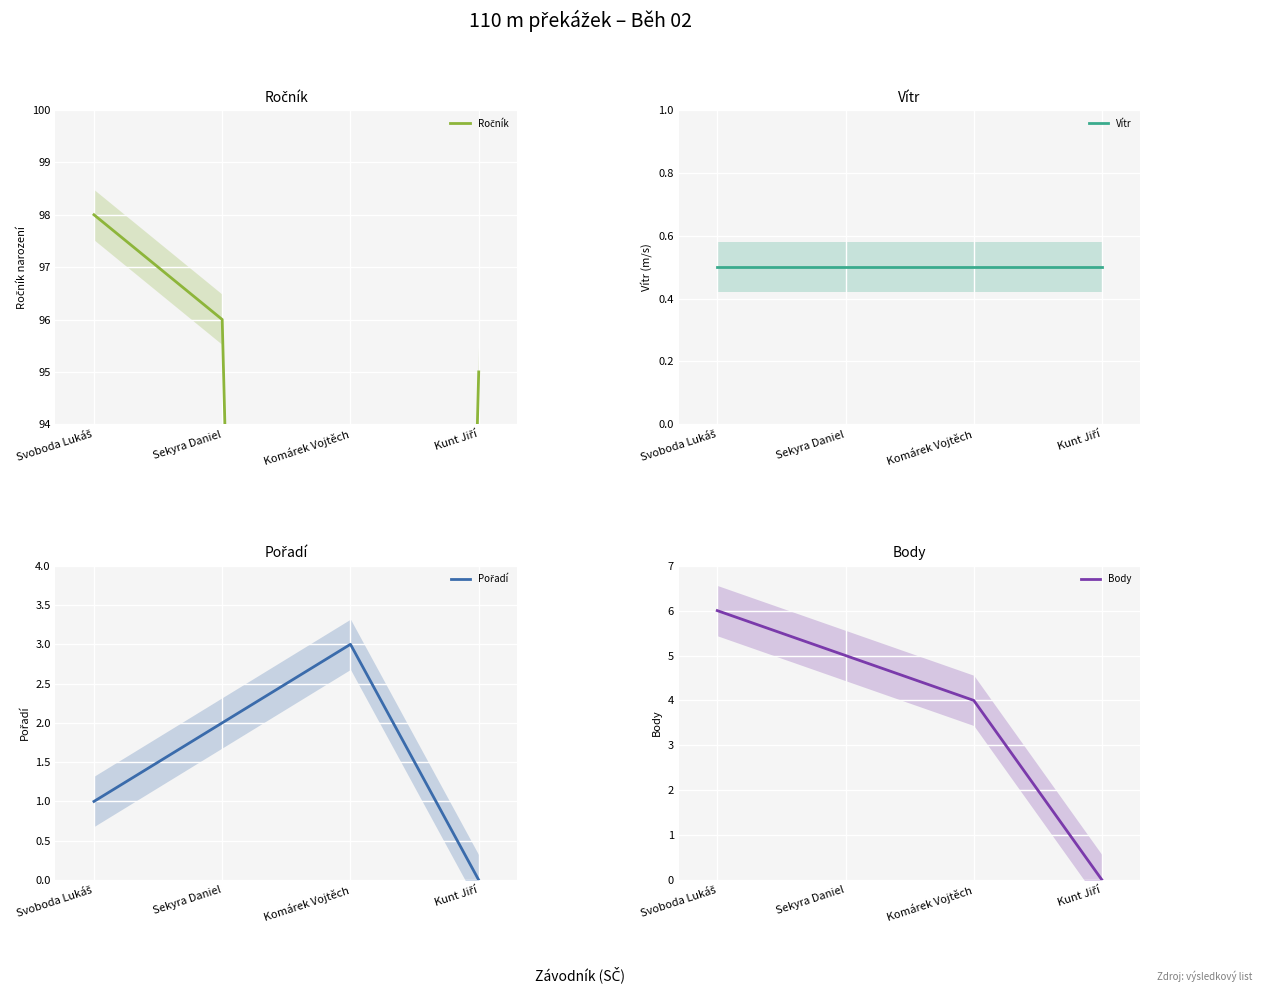

Which series has the widest spread of values?

Ročník